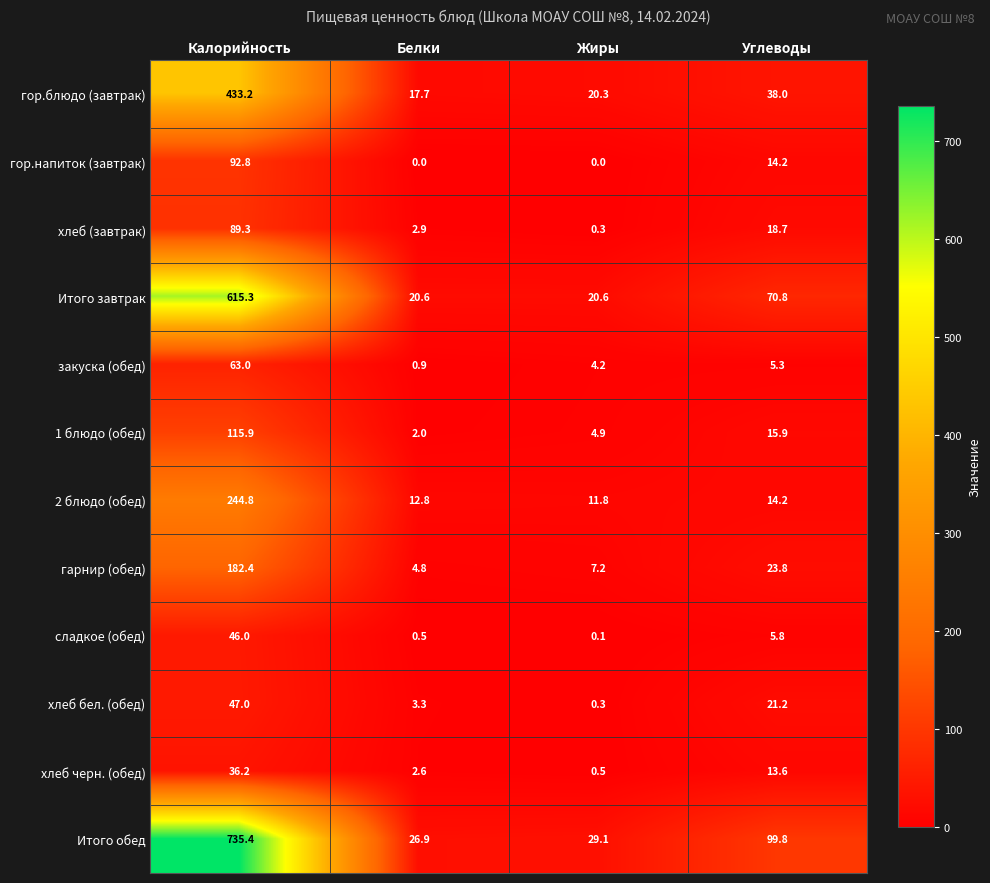

True or false: 1 блюдо (обед) has a value of 115.9 at Калорийность.

True